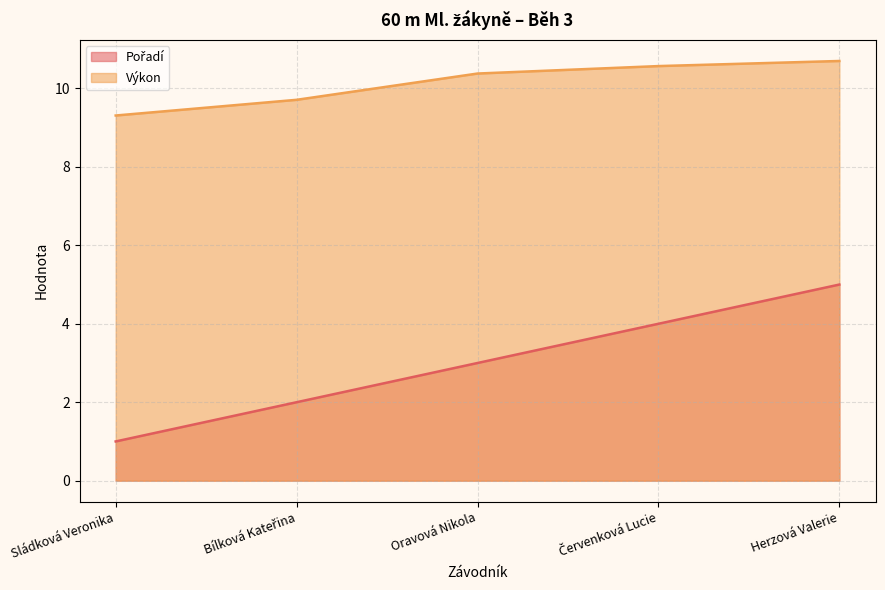

Rank the series by their maximum value, from lowest to highest.

Pořadí, Výkon